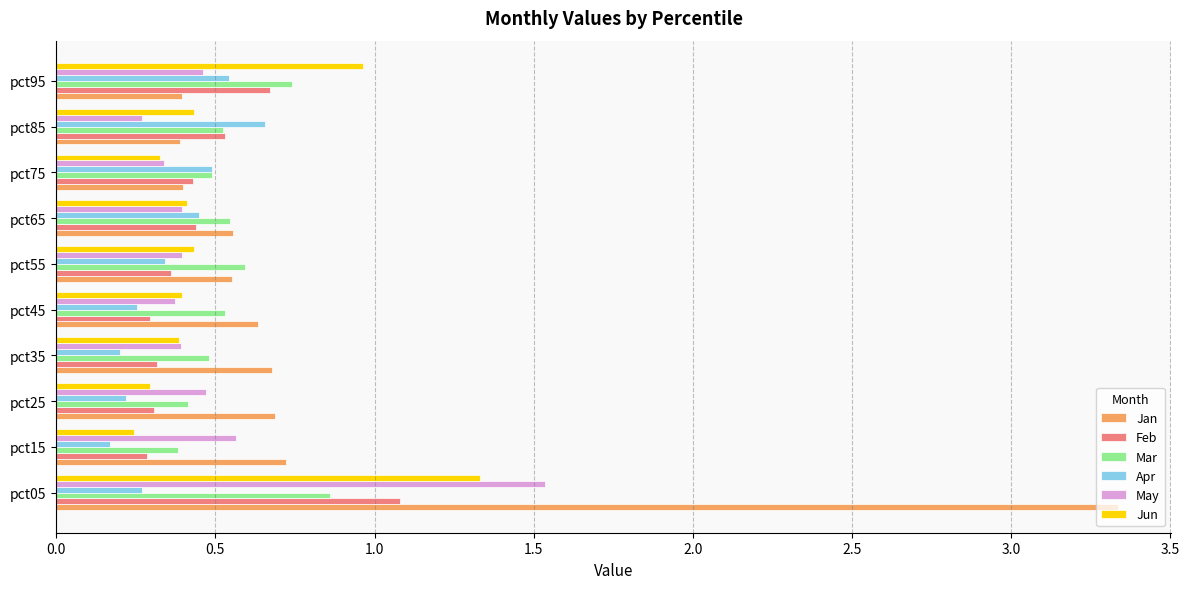

What are all the series names shown in the legend?

Jan, Feb, Mar, Apr, May, Jun